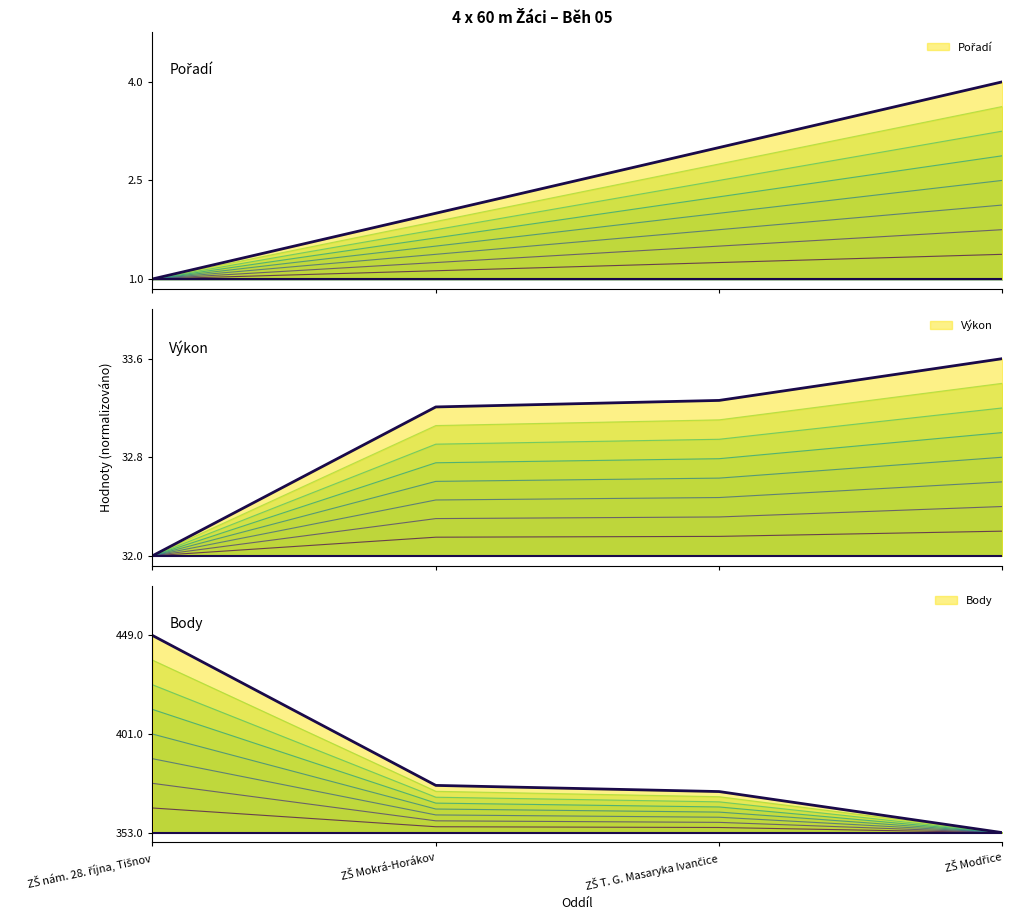

True or false: Výkon has a value of 0.0 at ZŠ Mokrá-Horákov.

False